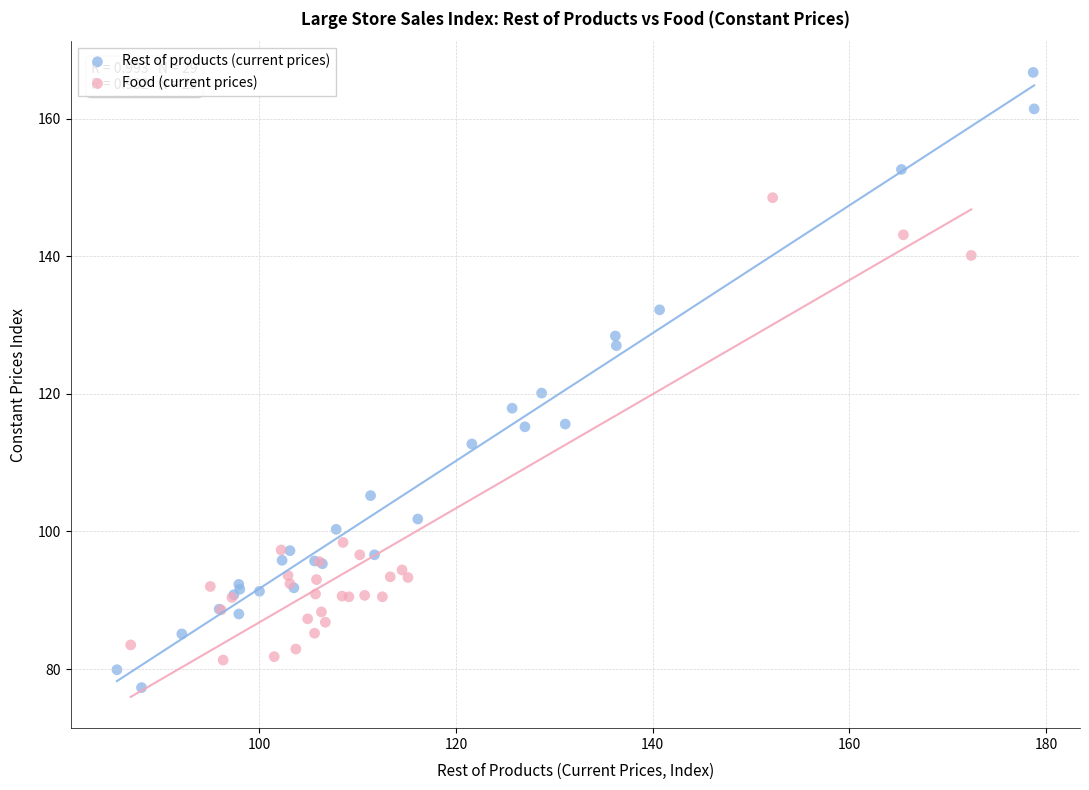

Which series contains the lowest Y value?

Rest of products (current prices)